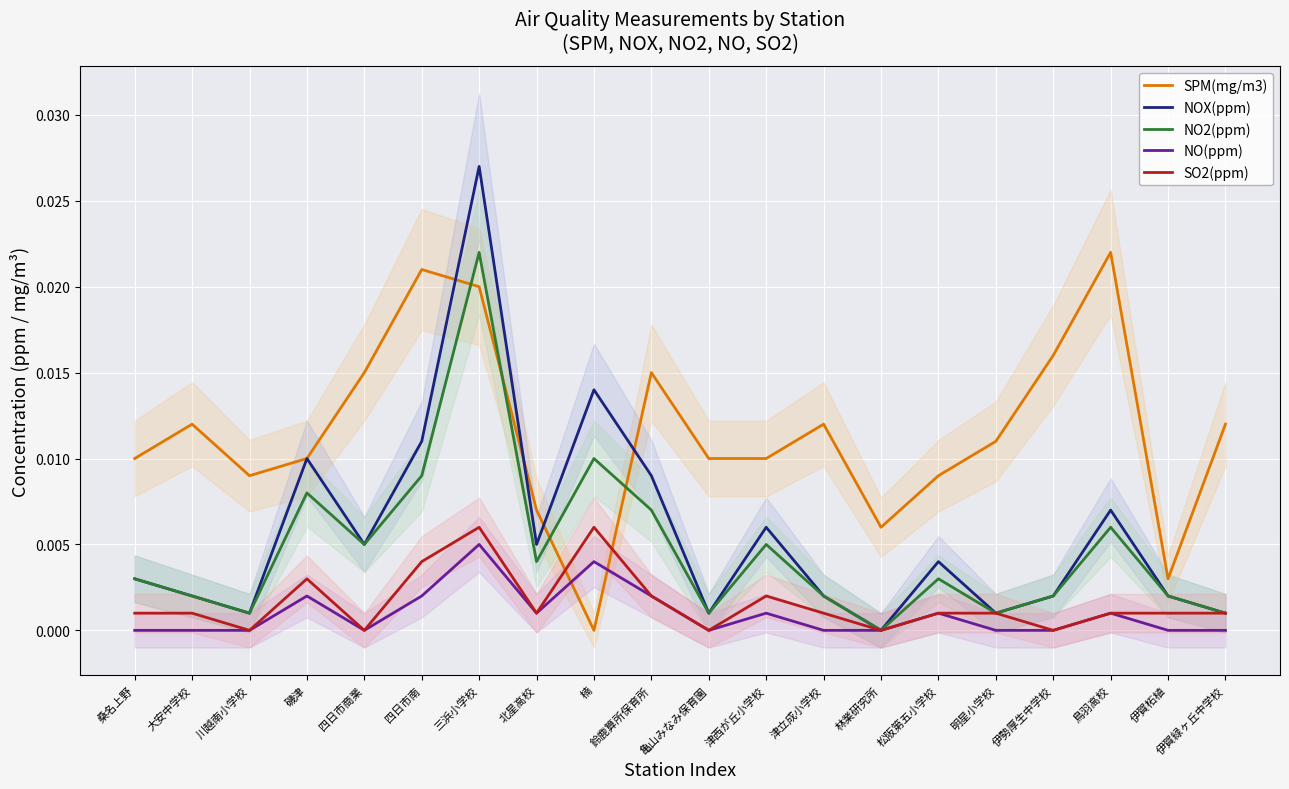

Where is the first local minimum for NOX(ppm)?

川越南小学校